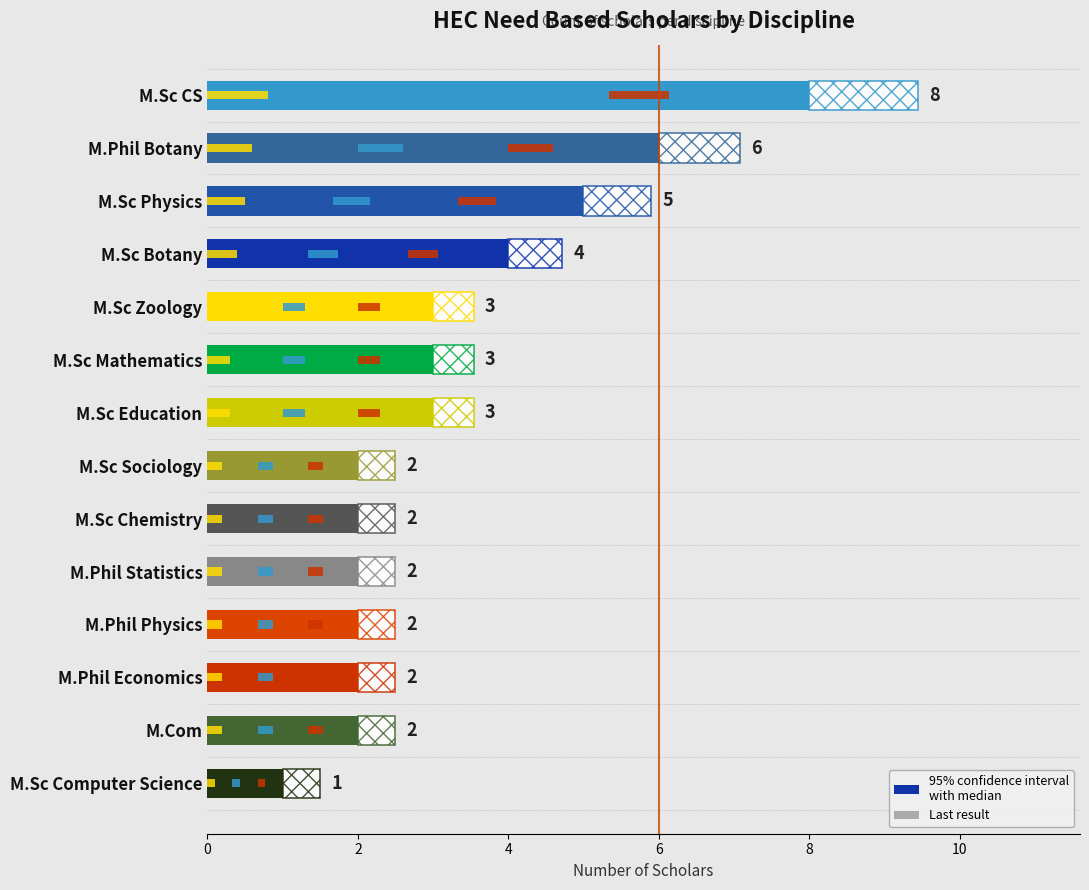

What is the sum of all values?

45